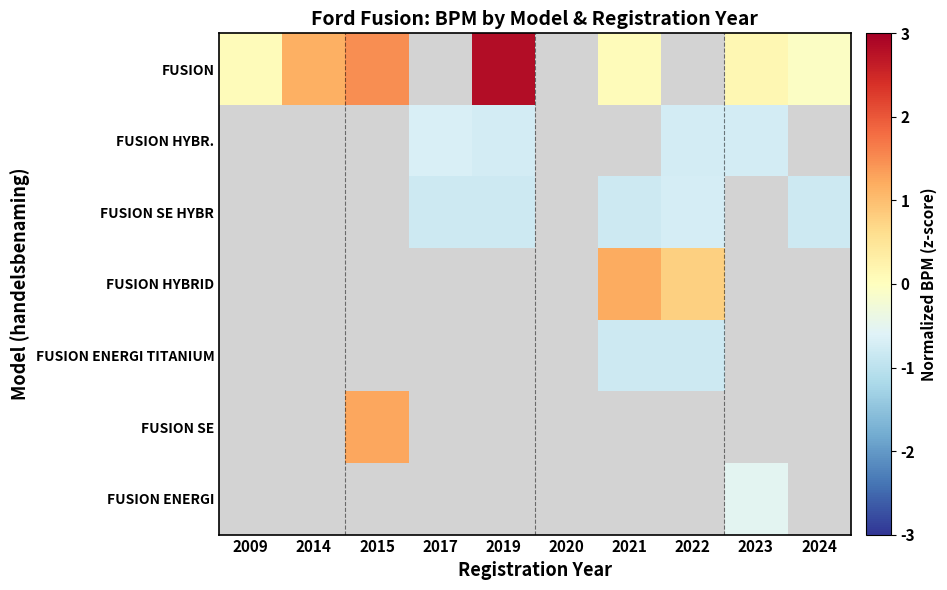

True or false: FUSION has a value of 0.0 at 2021.

True